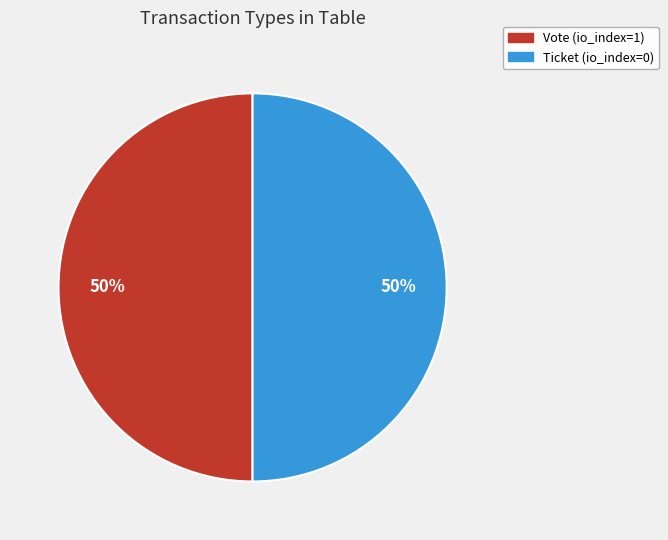

To the nearest percent, what percentage of the pie is Vote (io_index=1)?

50%